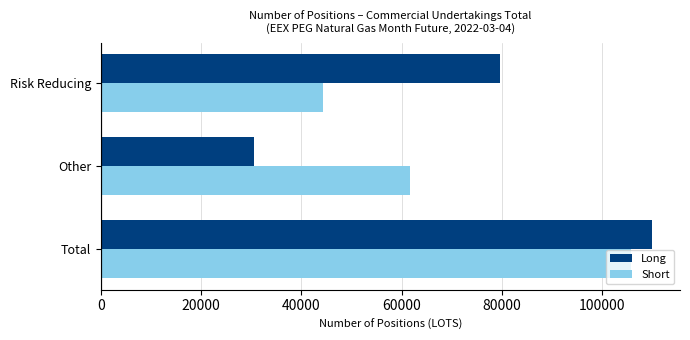

What is the difference between the Short values at Risk Reducing and Total?

61631